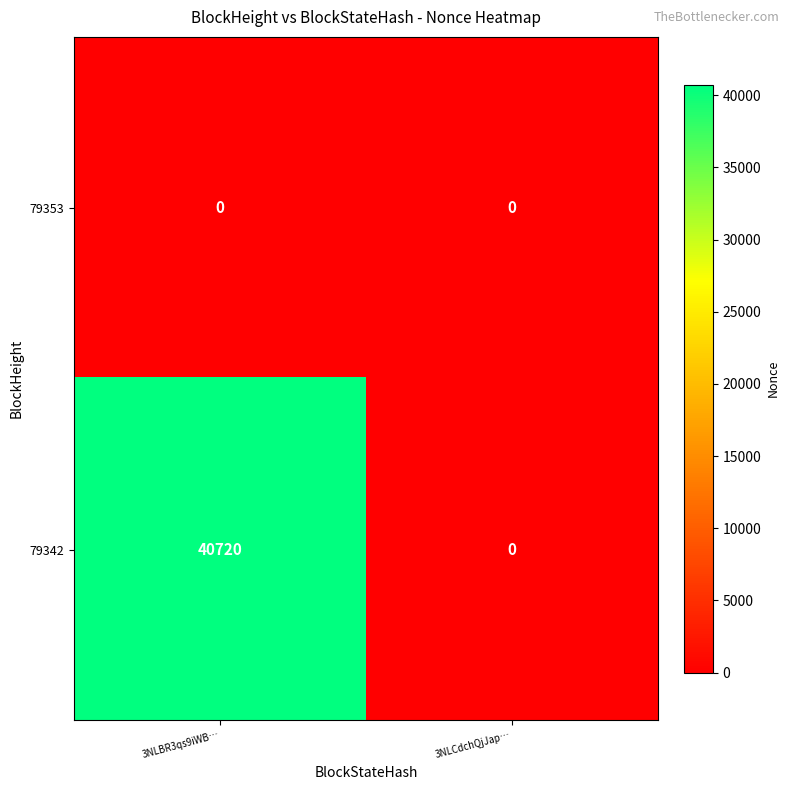

Reading left to right, extract all data points from this chart.

79353: 0	0
79342: 40720	0